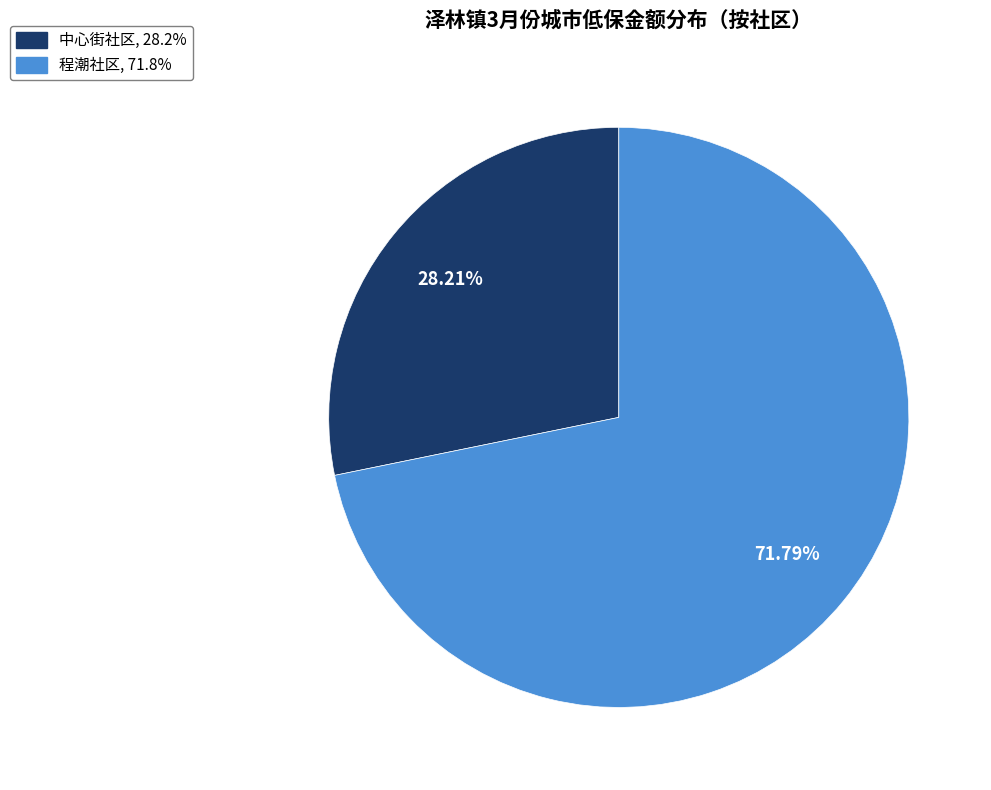

Combined, do 中心街社区 and 程潮社区 account for over 50%?

Yes